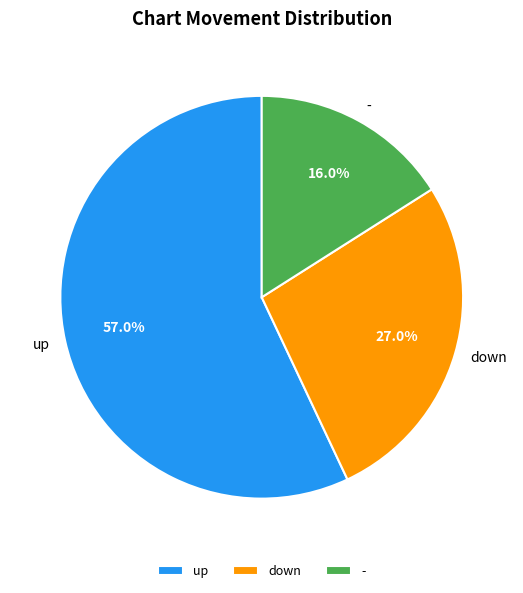

Which category has the smallest portion of the pie?

-